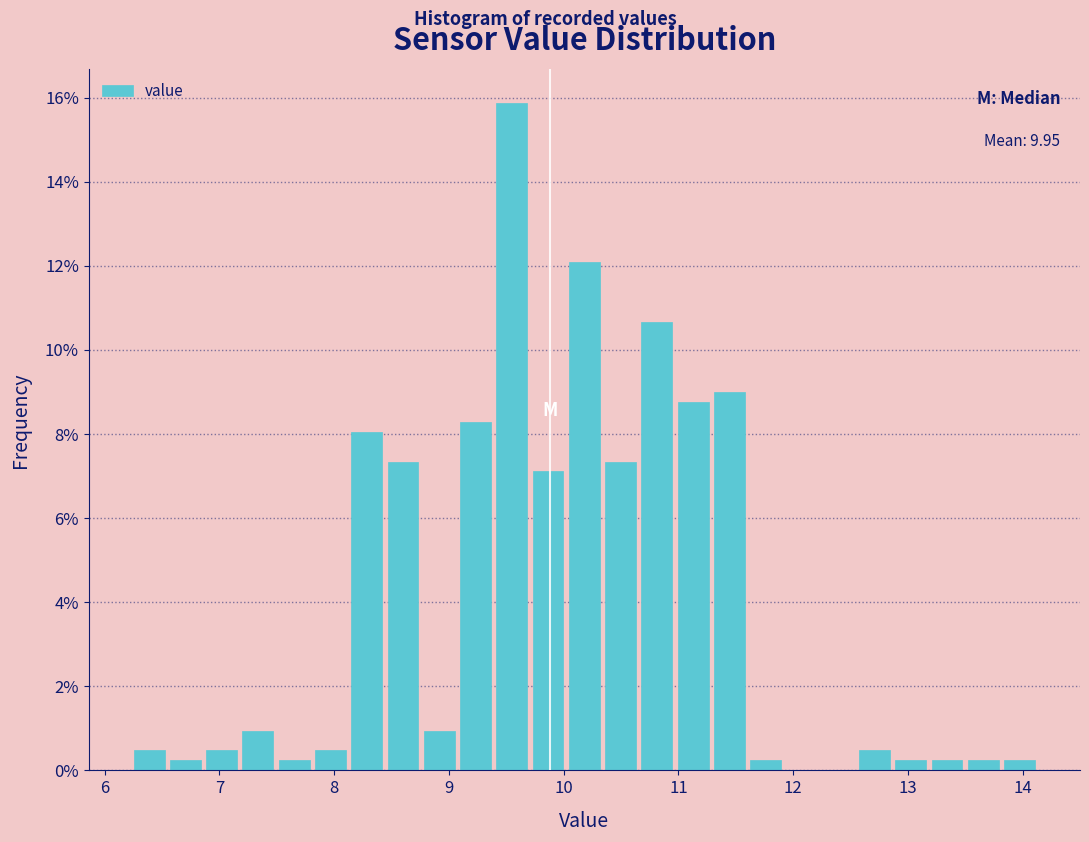

Around what value on the x-axis is the tallest bar? Give the approximate position of its centre, as read against the axis.

9.5